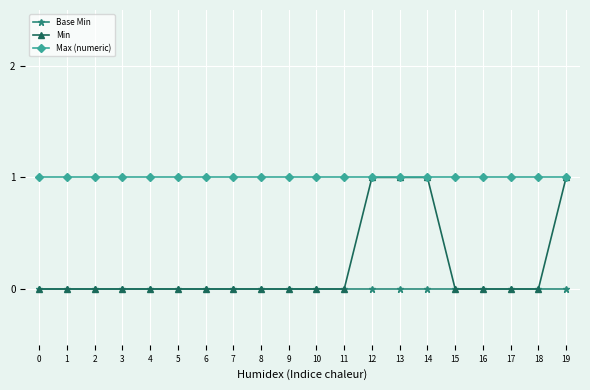

What is the value of the Min point at the 20th from the left?

1